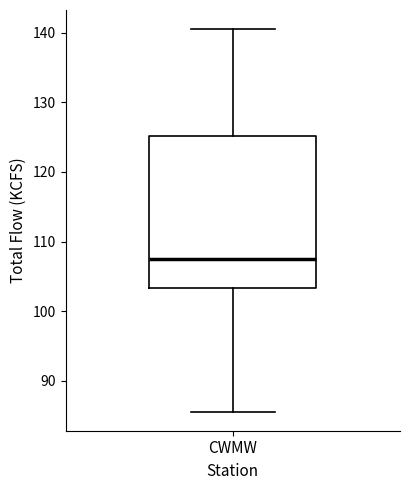

Read this box plot against the y-axis: the position of the median line, the range covered by the box, and the ends of both whiskers. The values are not printed on the chart, so give them approximately, as read against the axis.

median 108, box 103 to 125, whiskers 86 to 141